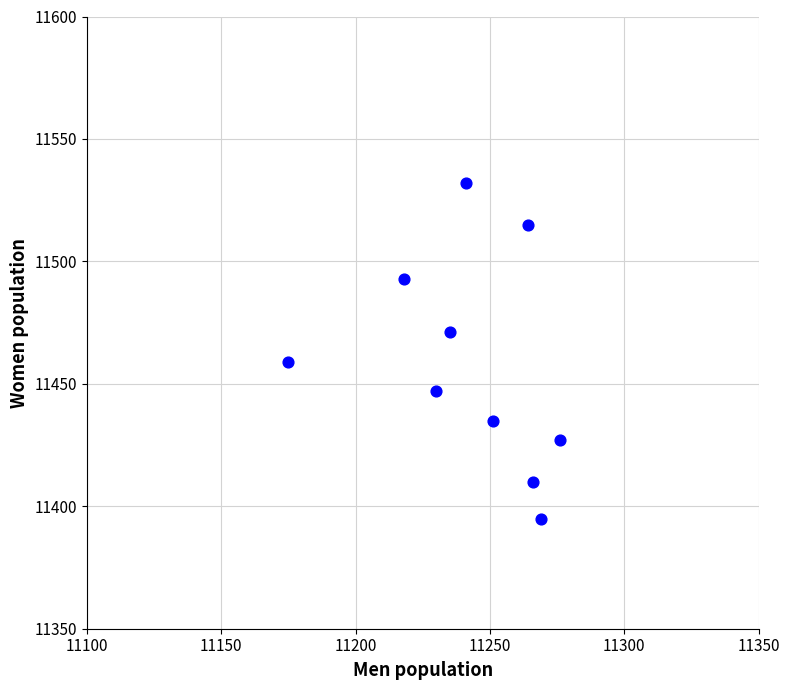

What Y value in the scatter plot is closest to 11463?

11459